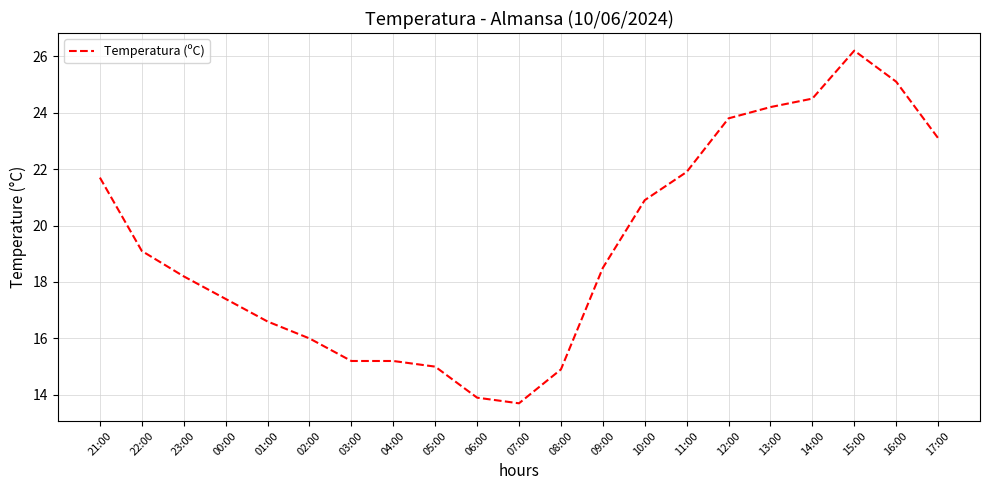

Is it true that the value at 01:00 is 16.6?

True